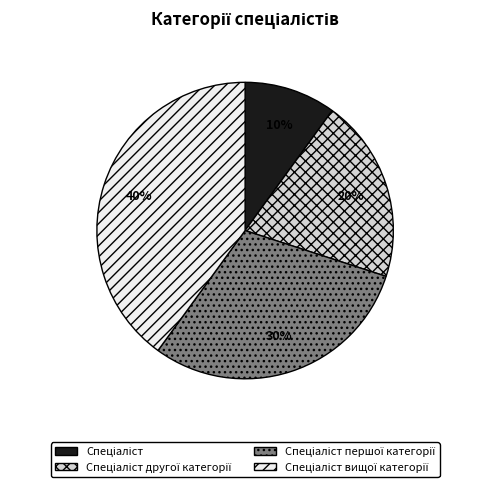

Is there any slice that represents more than half of the pie?

No